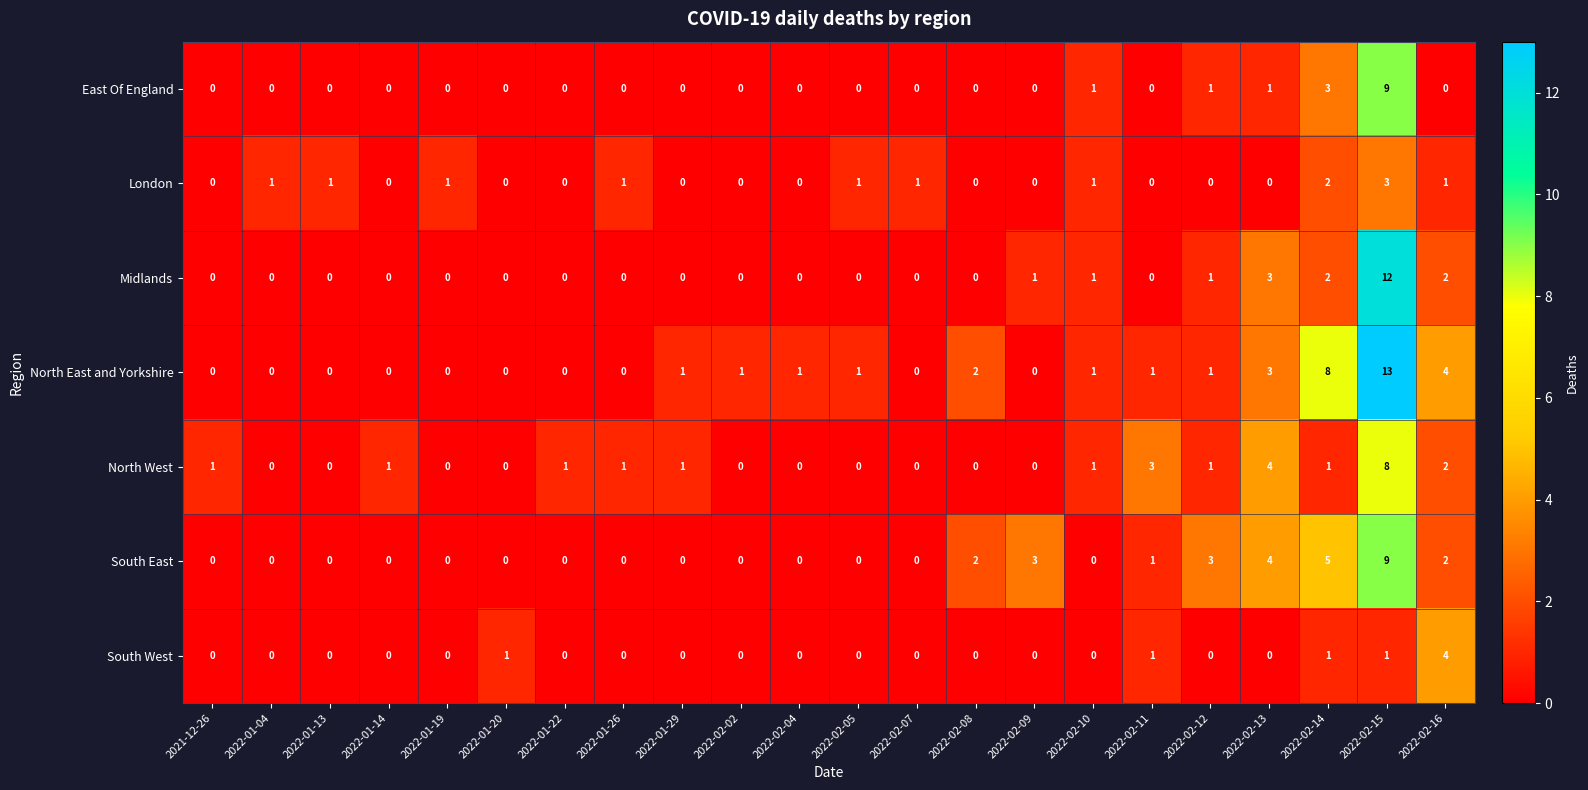

How many data points does each series have?

22